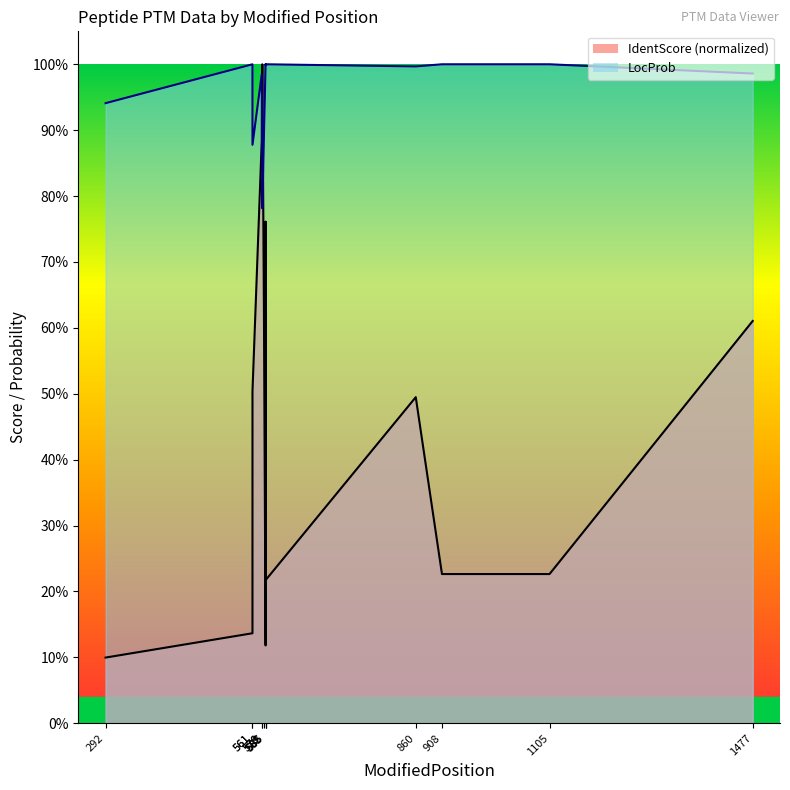

Which series has the largest range (max minus min)?

IdentScore